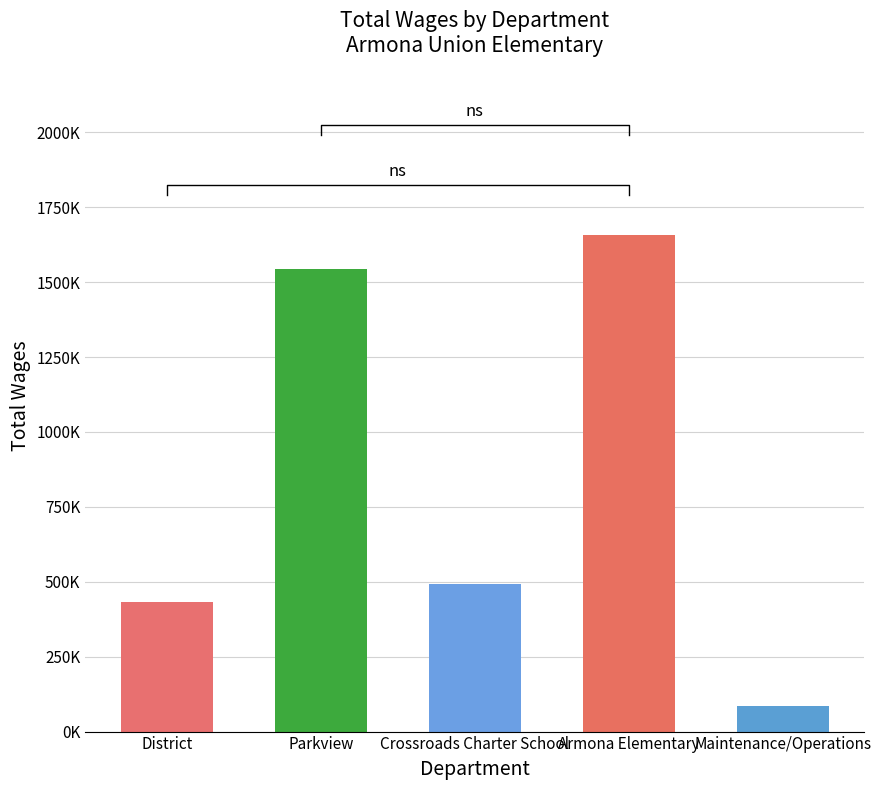

Does the chart contain any negative values?

No